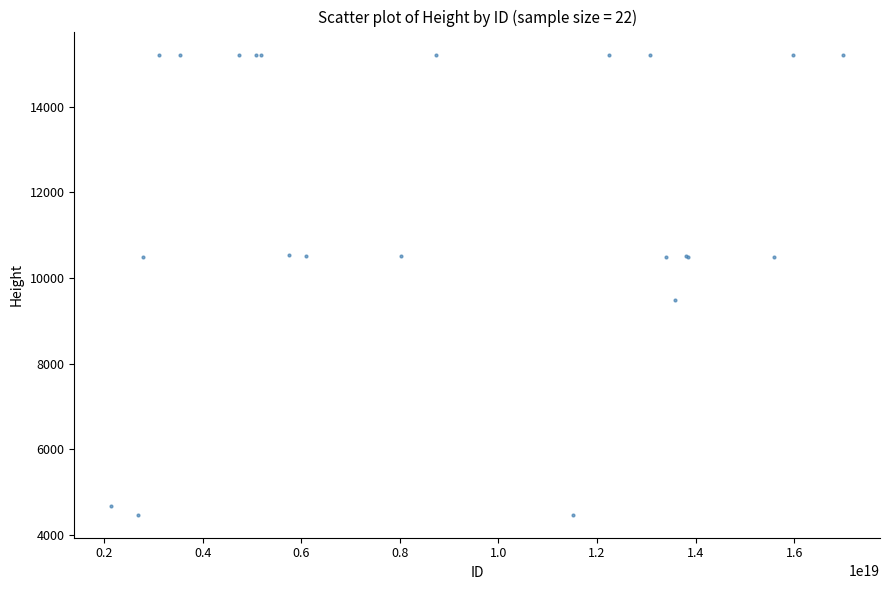

What Y value in the scatter plot is closest to 9842?

9493